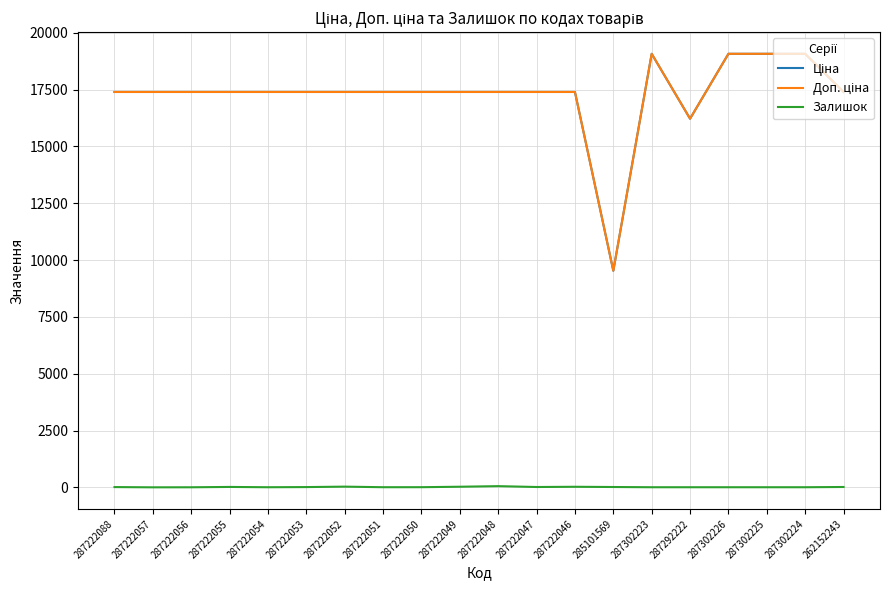

List the labels in order of Доп. ціна value, largest first.

287302223, 287302226, 287302225, 287302224, 287222088, 287222057, 287222056, 287222055, 287222054, 287222053, 287222052, 287222051, 287222050, 287222049, 287222048, 287222047, 287222046, 262152243, 287292222, 285101569